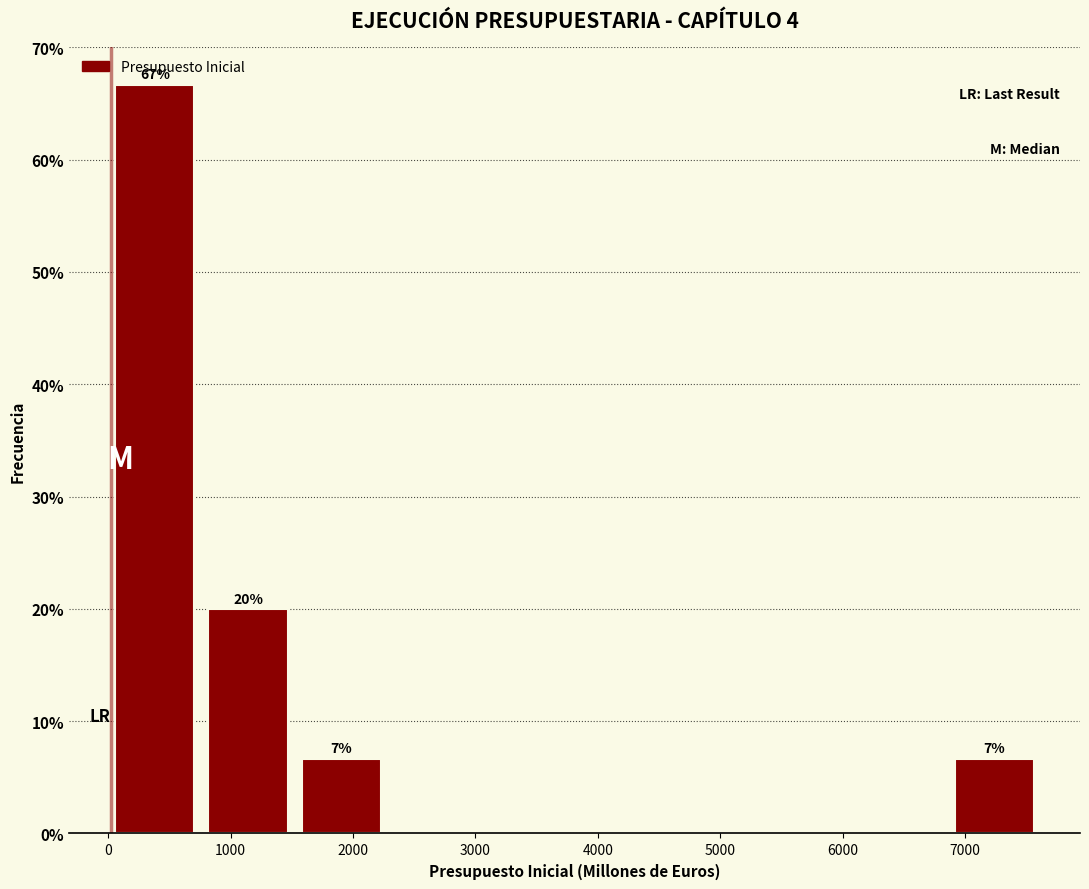

Which range on the x-axis has the tallest bar?

0 to 800